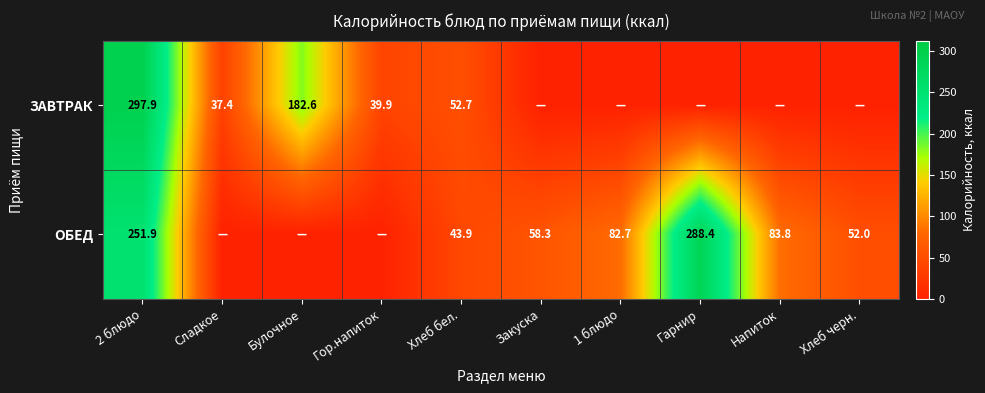

The value of ОБЕД at Закуска is 58.3. True or false?

True